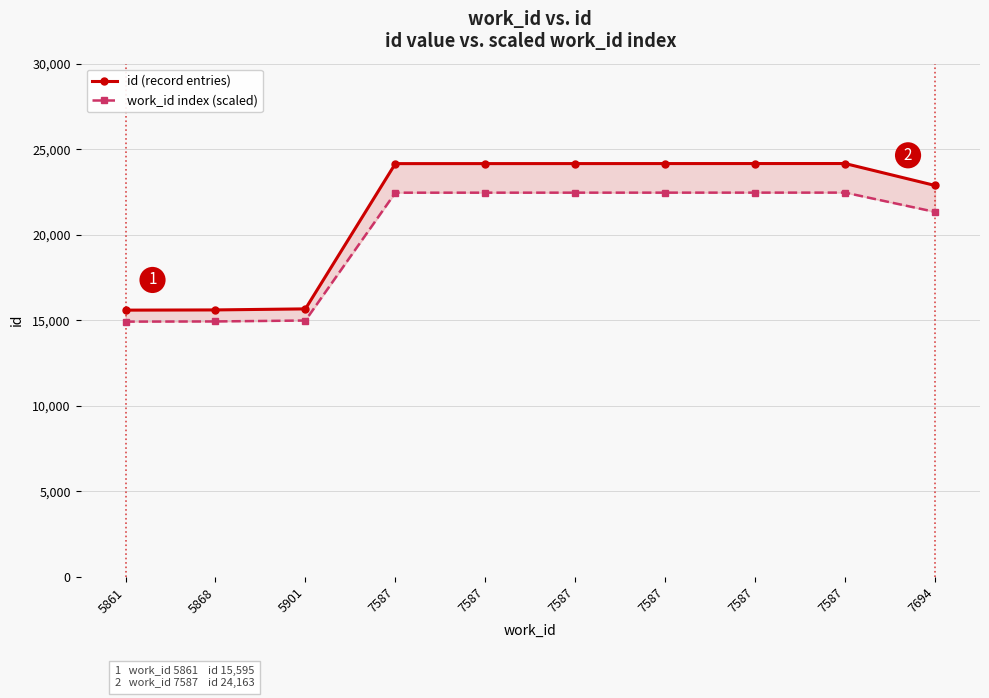

At which category does work_id index (scaled) reach its first local peak?

7587